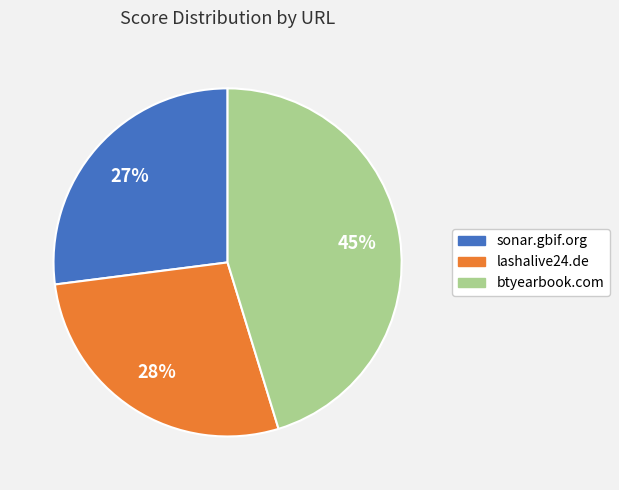

How many segments does this pie chart have?

3